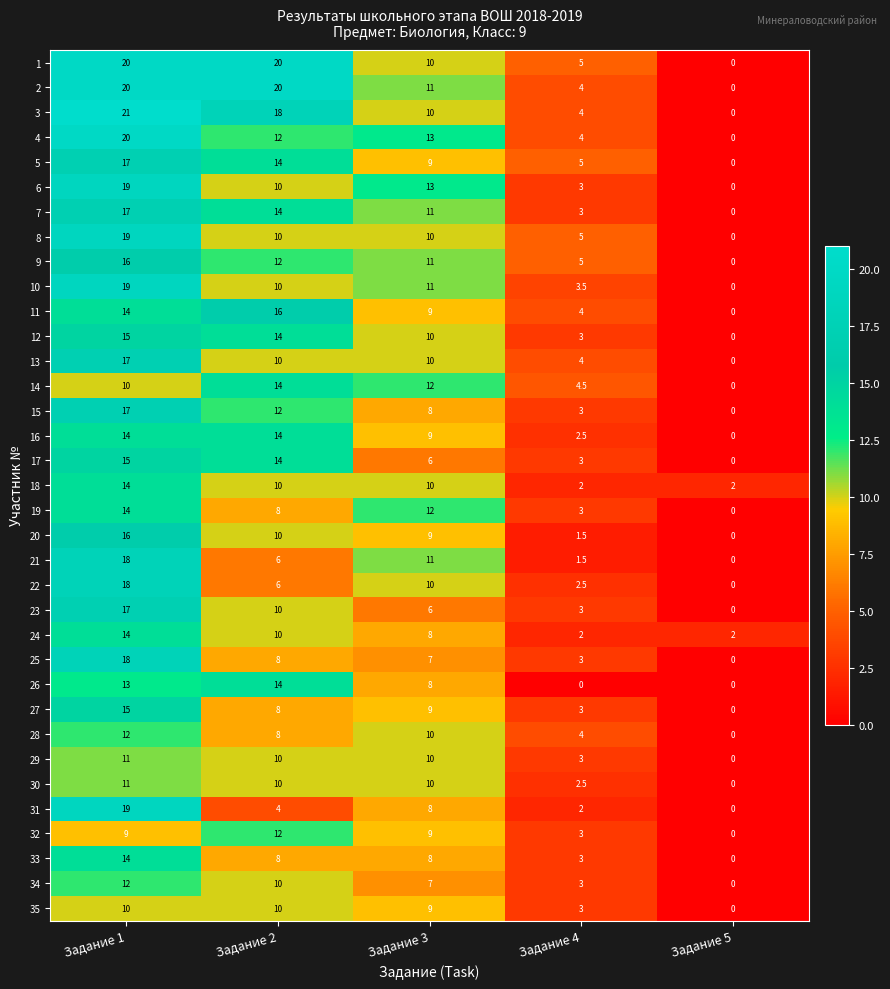

Between Задание 3 and Задание 4, which series saw the biggest shift?

6